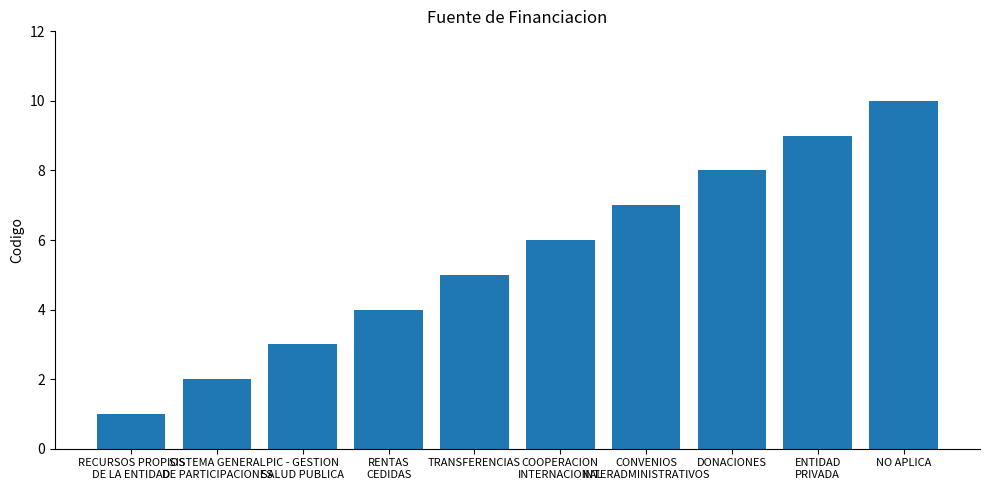

What is the greatest value displayed?

10